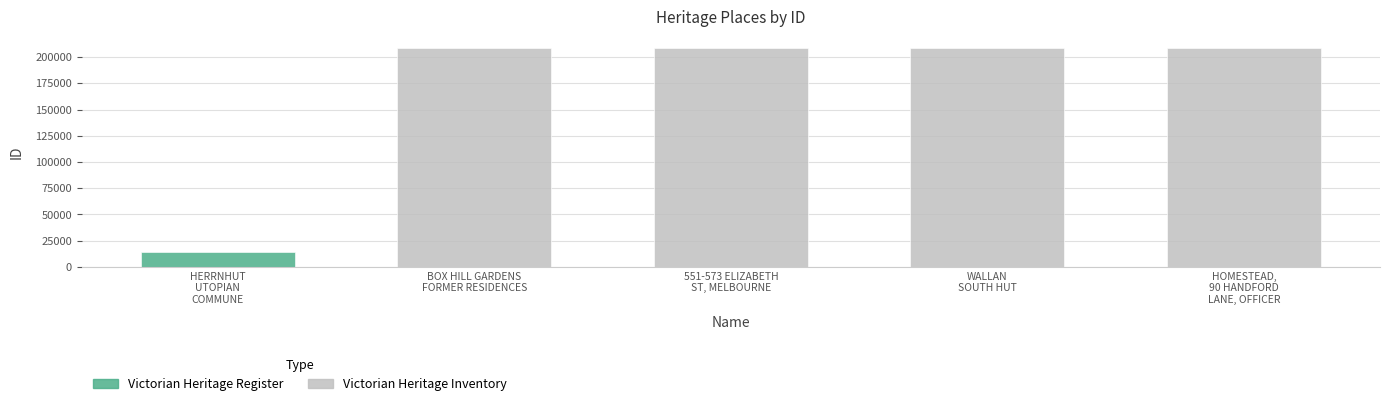

What is the label of the 2nd bar from the left?

BOX HILL GARDENS FORMER RESIDENCES